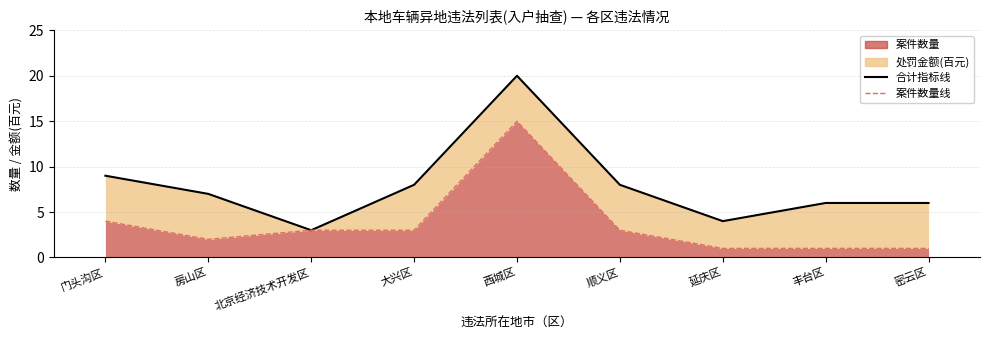

What is the spread (max minus min) of values at 门头沟区?

5